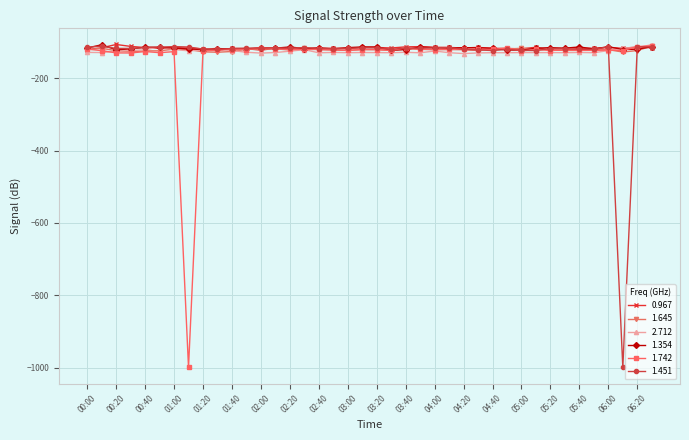

What is the smallest value displayed?

-999.0